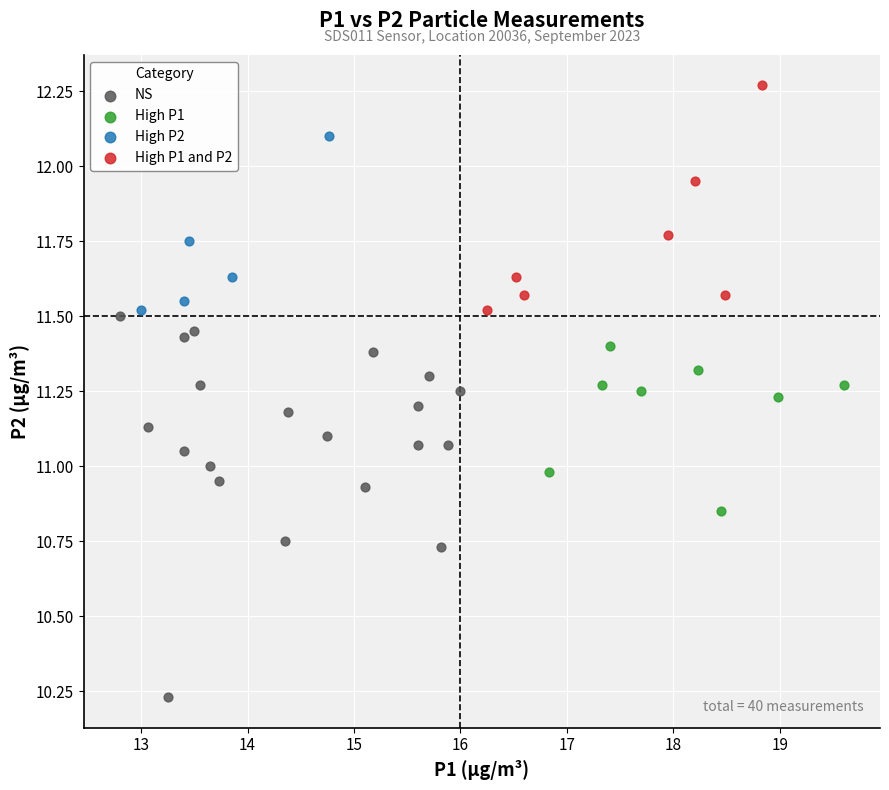

Which series contains the highest Y value?

High P1 and P2